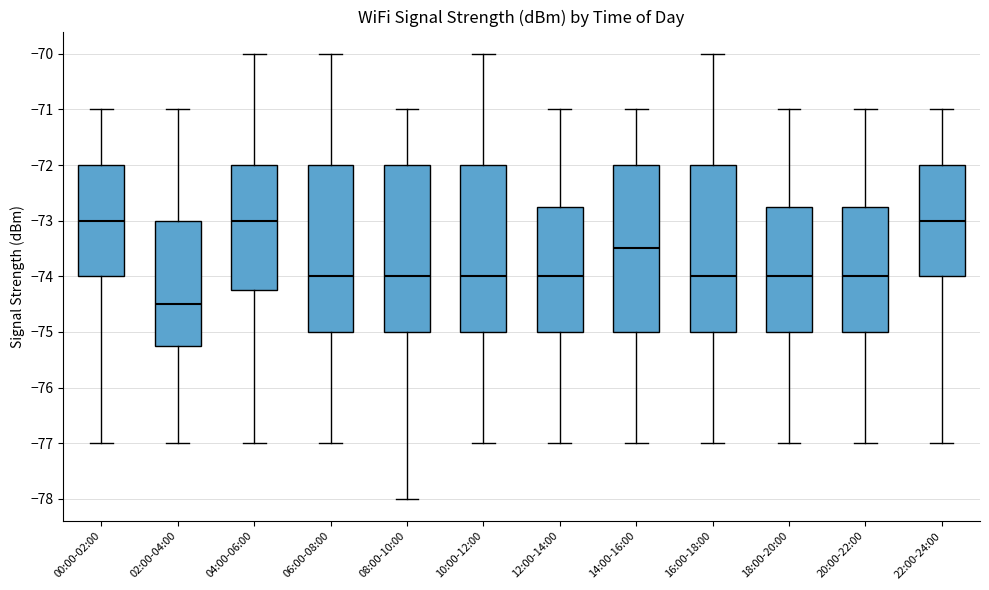

Where does the lower whisker of the box for 16:00-18:00 end on the y-axis? The values are not printed on the chart, so give them approximately, as read against the axis.

-77.0